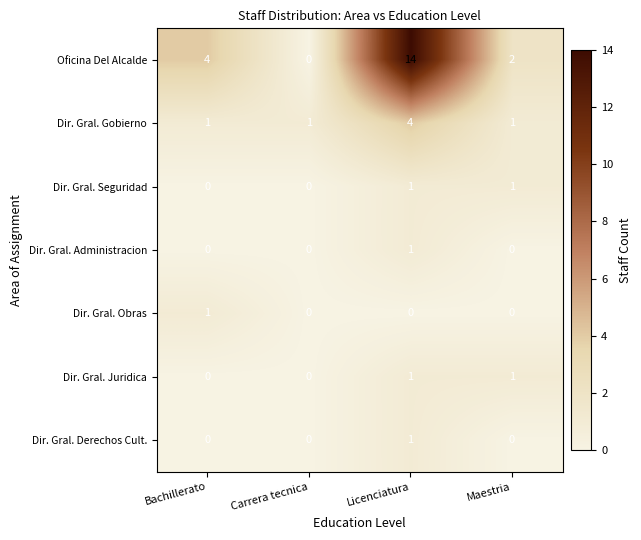

Which series has the largest total across all categories?

Oficina Del Alcalde